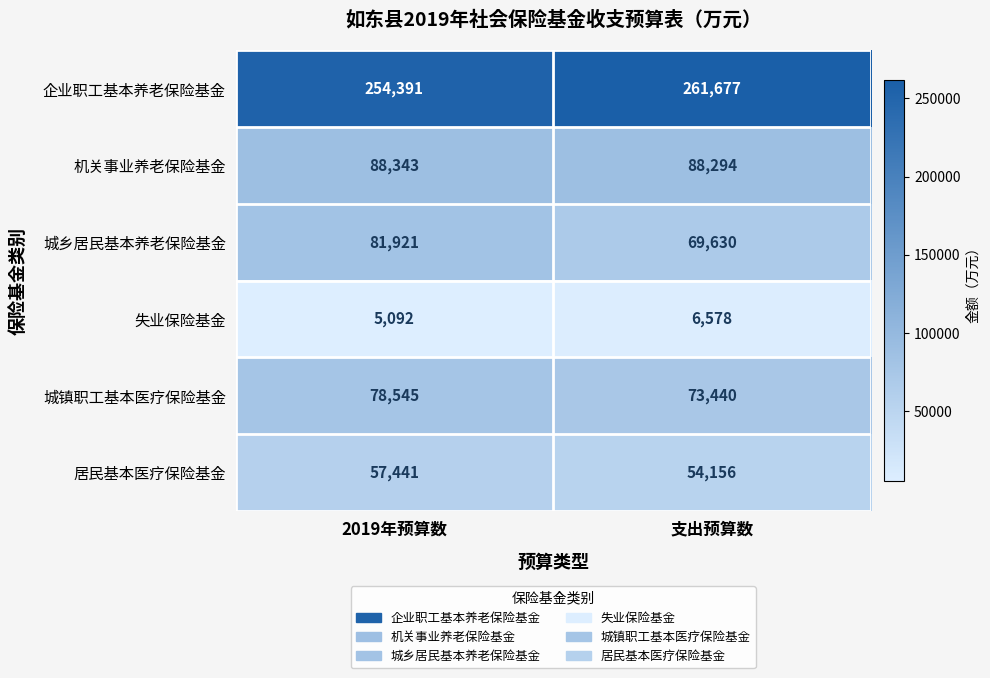

The 居民基本医疗保险基金 series shows 57441 at 2019年预算数. True or false?

True